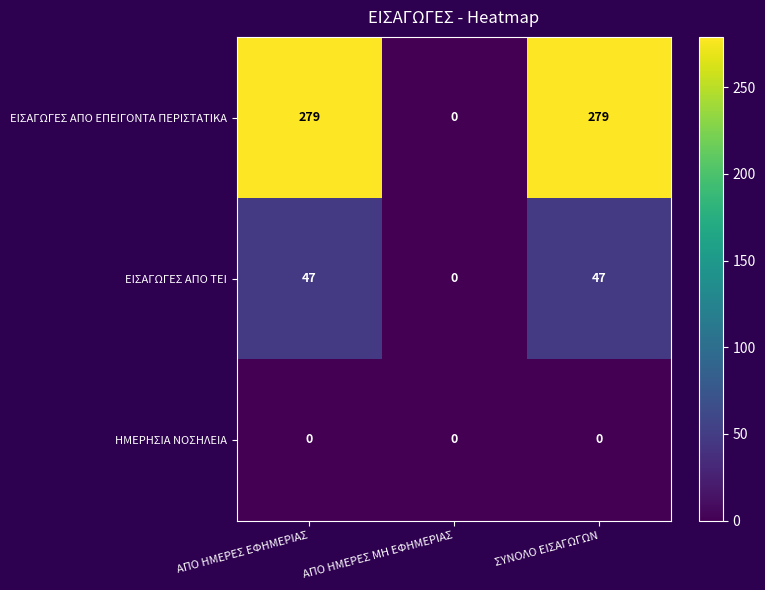

List the series in order of their peak value, highest first.

ΕΙΣΑΓΩΓΕΣ ΑΠΟ ΕΠΕΙΓΟΝΤΑ ΠΕΡΙΣΤΑΤΙΚΑ, ΕΙΣΑΓΩΓΕΣ ΑΠΟ ΤΕΙ, ΗΜΕΡΗΣΙΑ ΝΟΣΗΛΕΙΑ